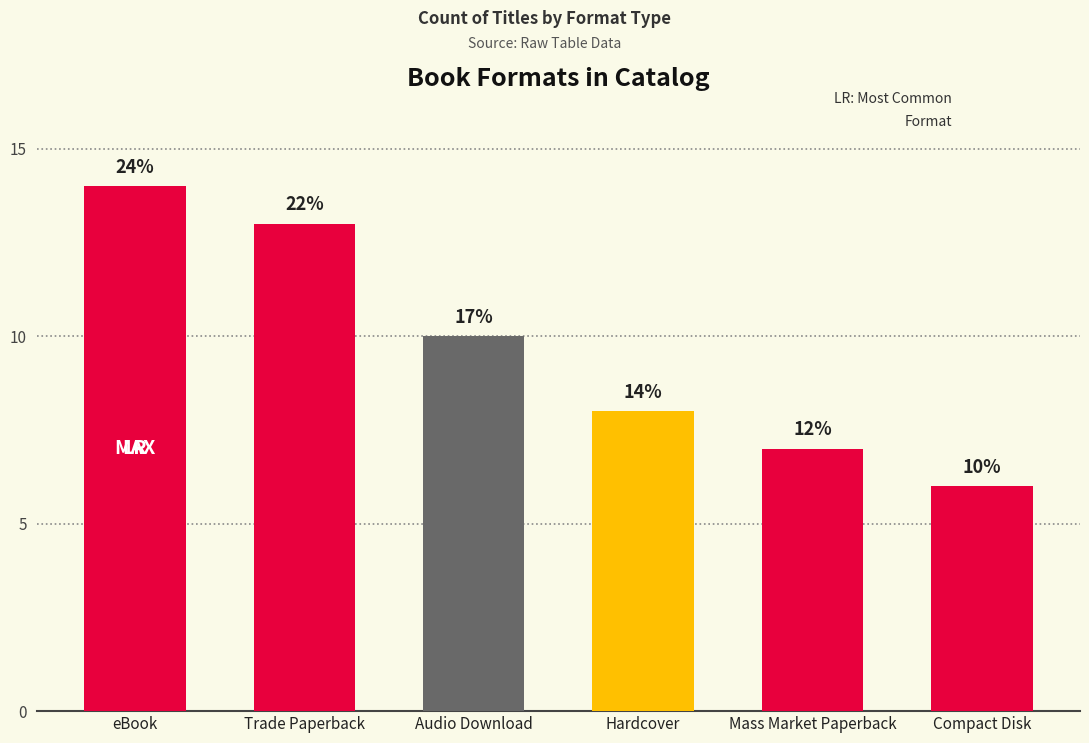

How many bars are there in total?

6